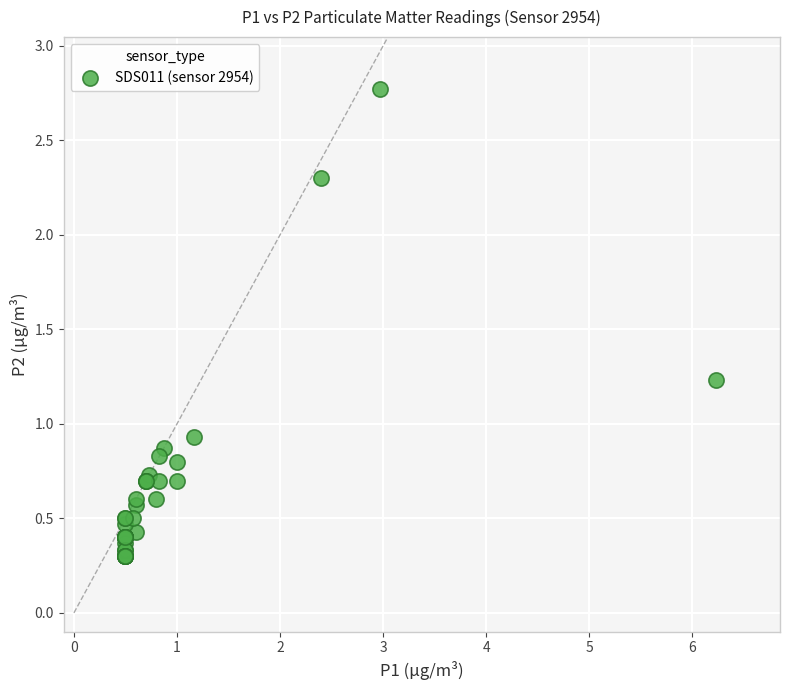

What Y value in the scatter plot is closest to 1?

0.9